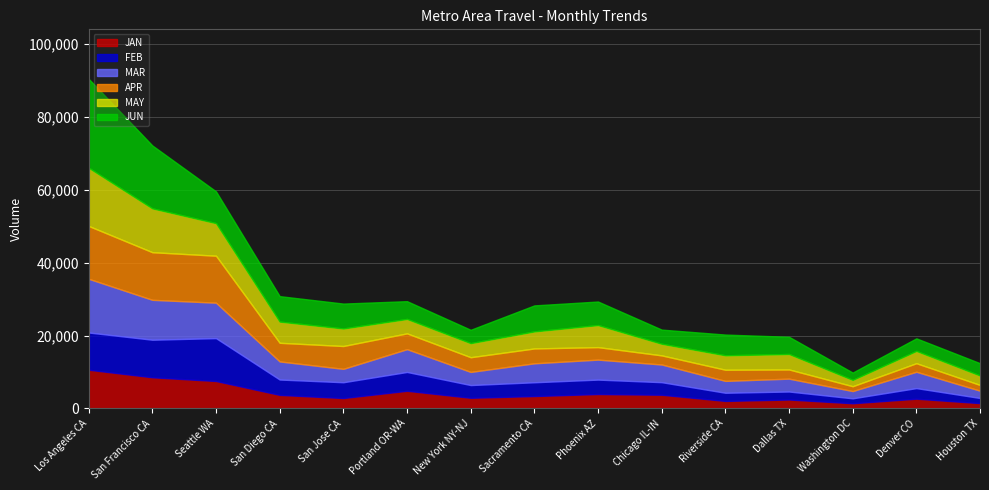

What is the difference between the highest and lowest values at Chicago IL-IN?

2347.8